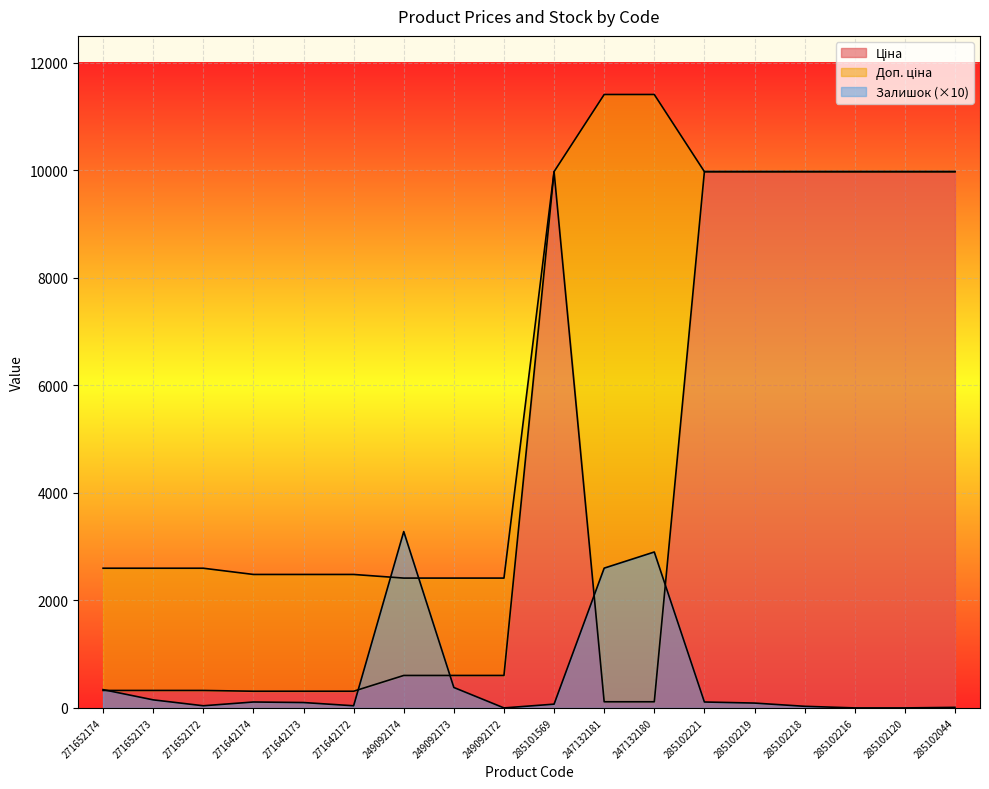

True or false: Доп. ціна has more than 2 points higher than both neighbors.

False